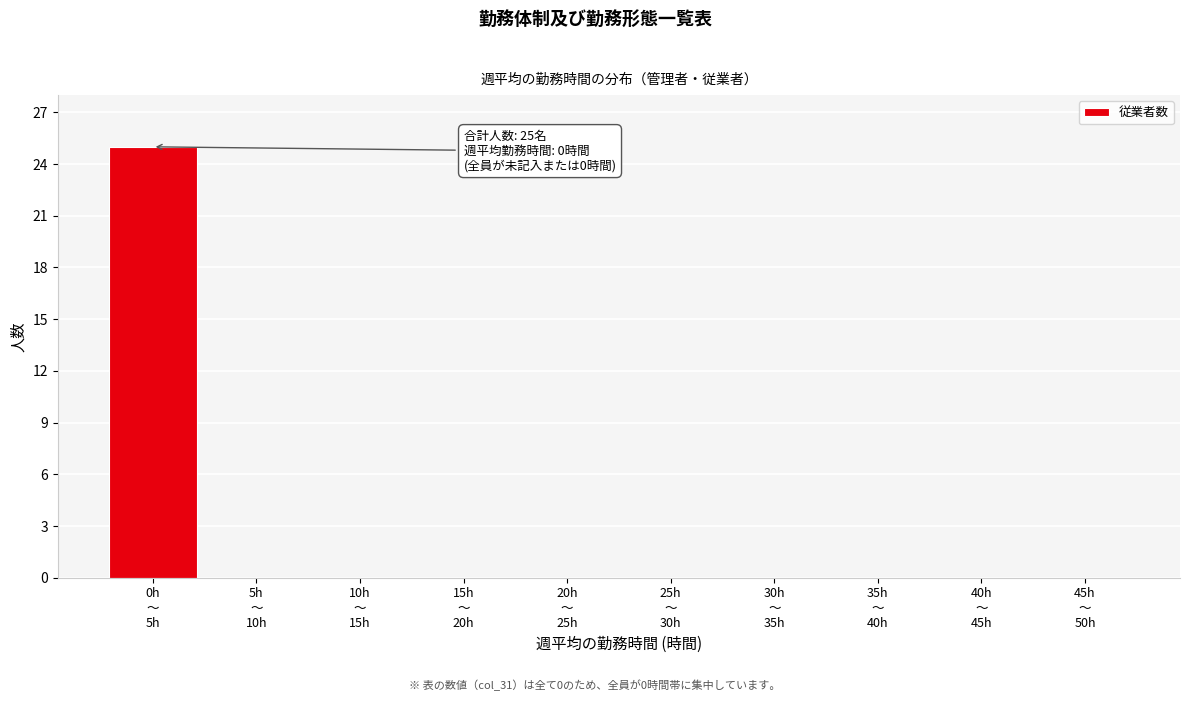

What is the greatest value displayed?

25